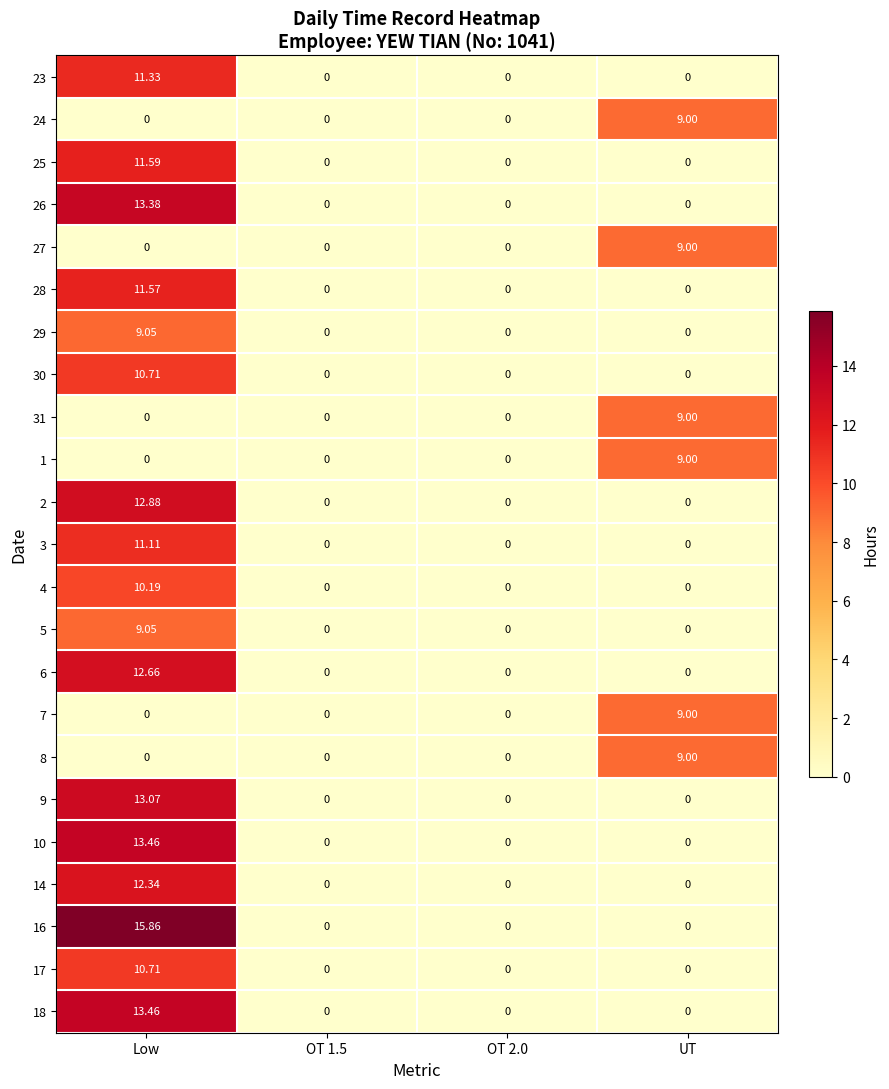

At which label does 14 reach its peak?

Low